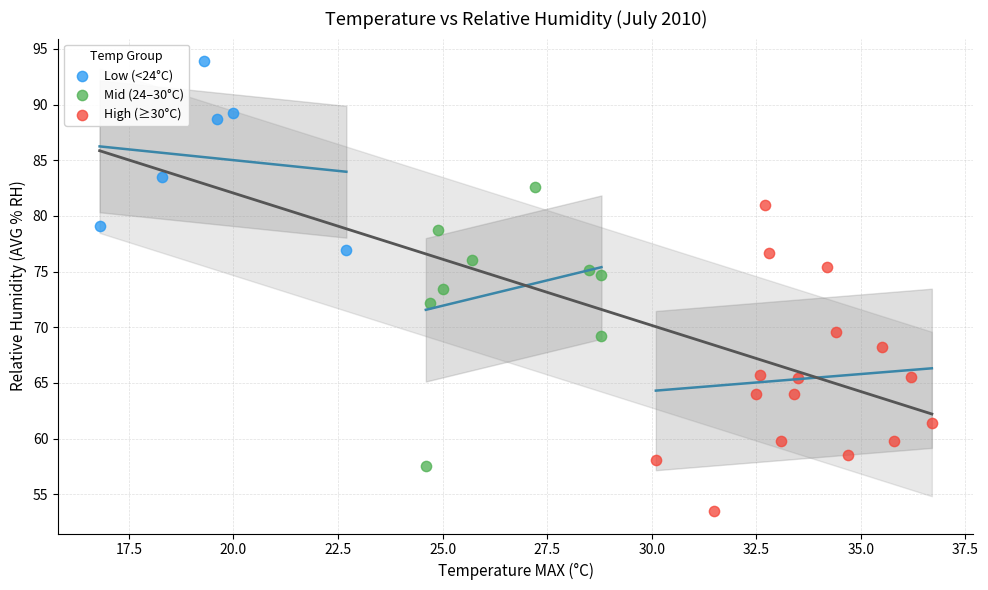

Which series contains the lowest Y value?

High (≥30°C)